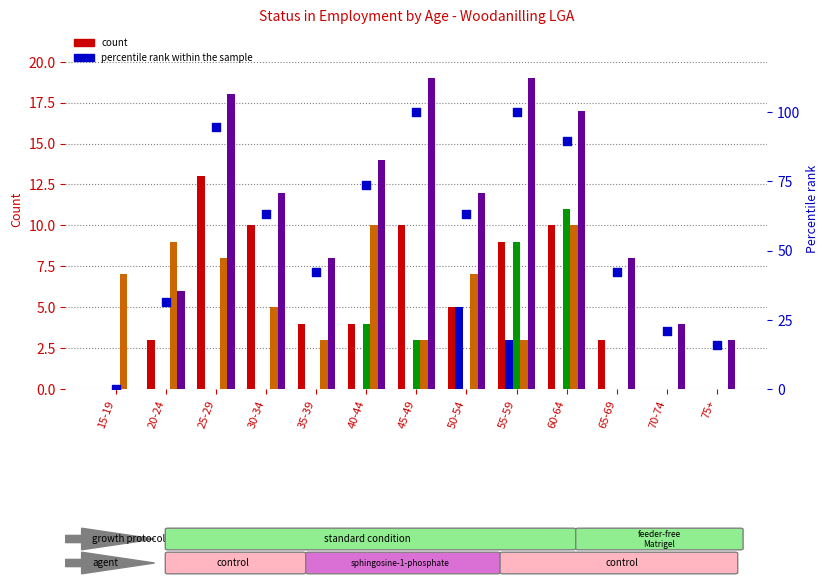

Which series reaches the minimum Y coordinate?

Full-time Employee